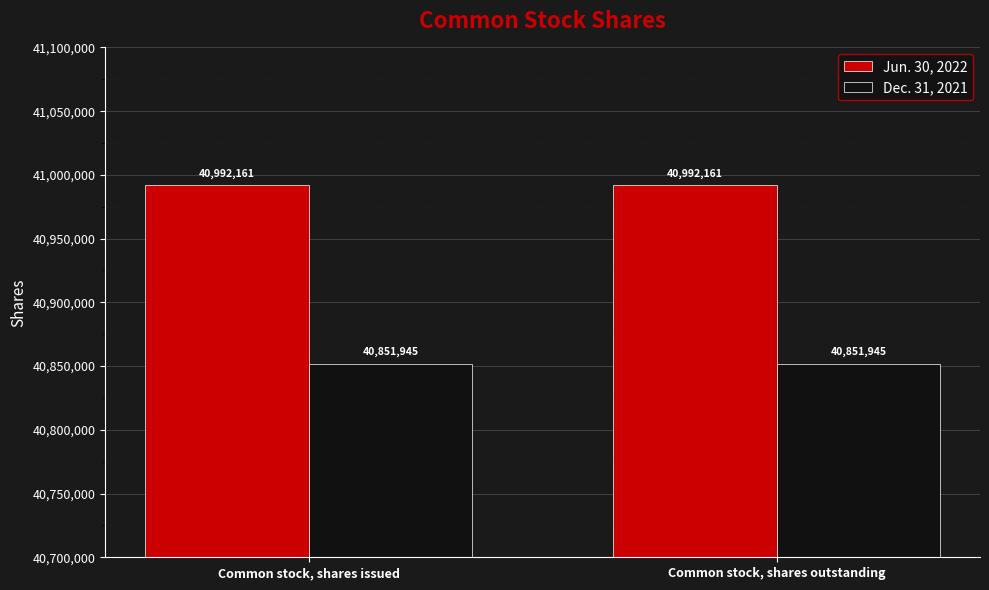

What is the total value across all series at Common stock, shares issued?

81844106